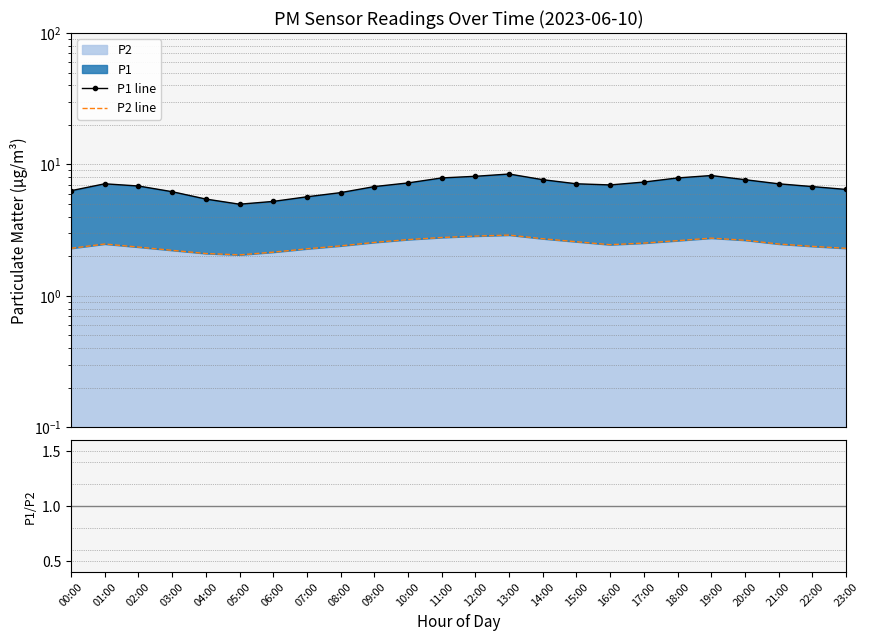

What is the maximum value for P2 line?

2.9